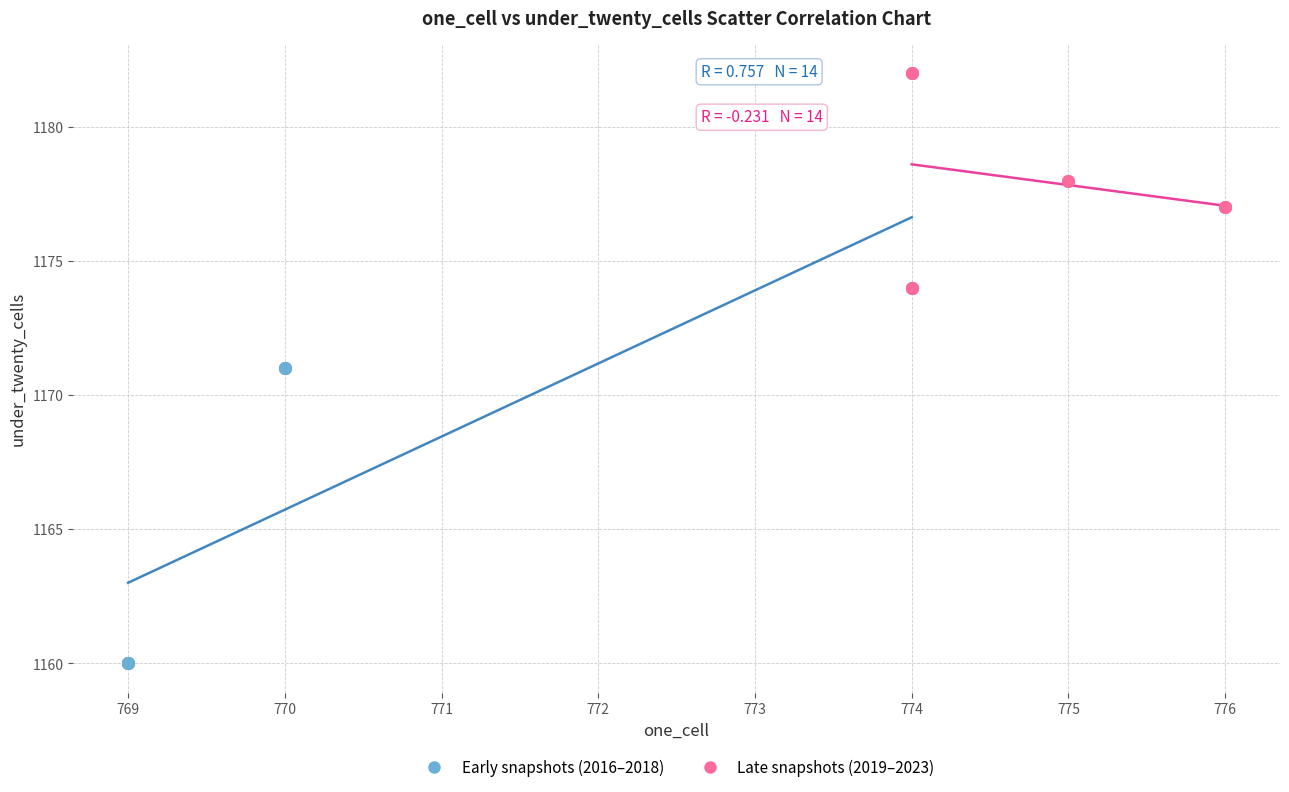

Which series reaches the minimum Y coordinate?

Early snapshots (2016–2018)